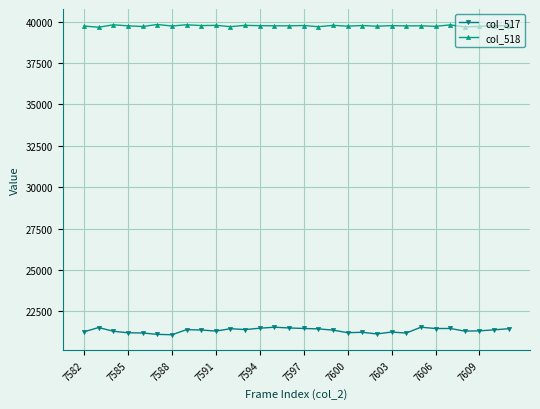

What is the minimum value shown in the chart?

21079